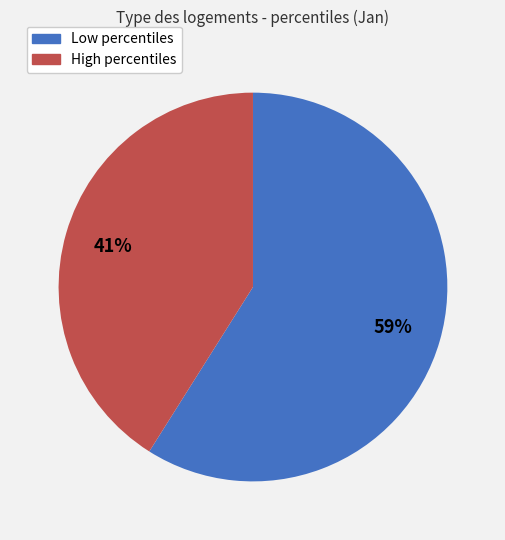

To the nearest percent, what is the average slice percentage?

50%